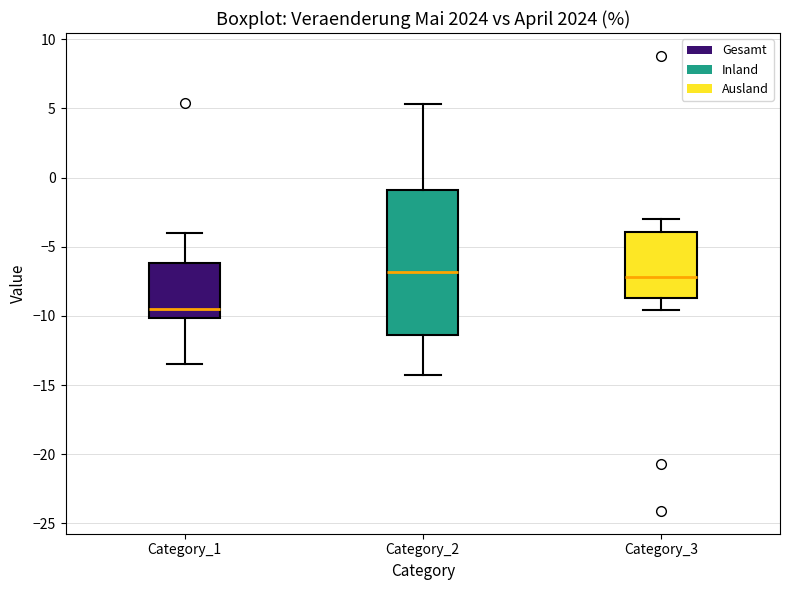

Where does the upper whisker of the box for Category_1 end on the y-axis? The values are not printed on the chart, so give them approximately, as read against the axis.

-4.0